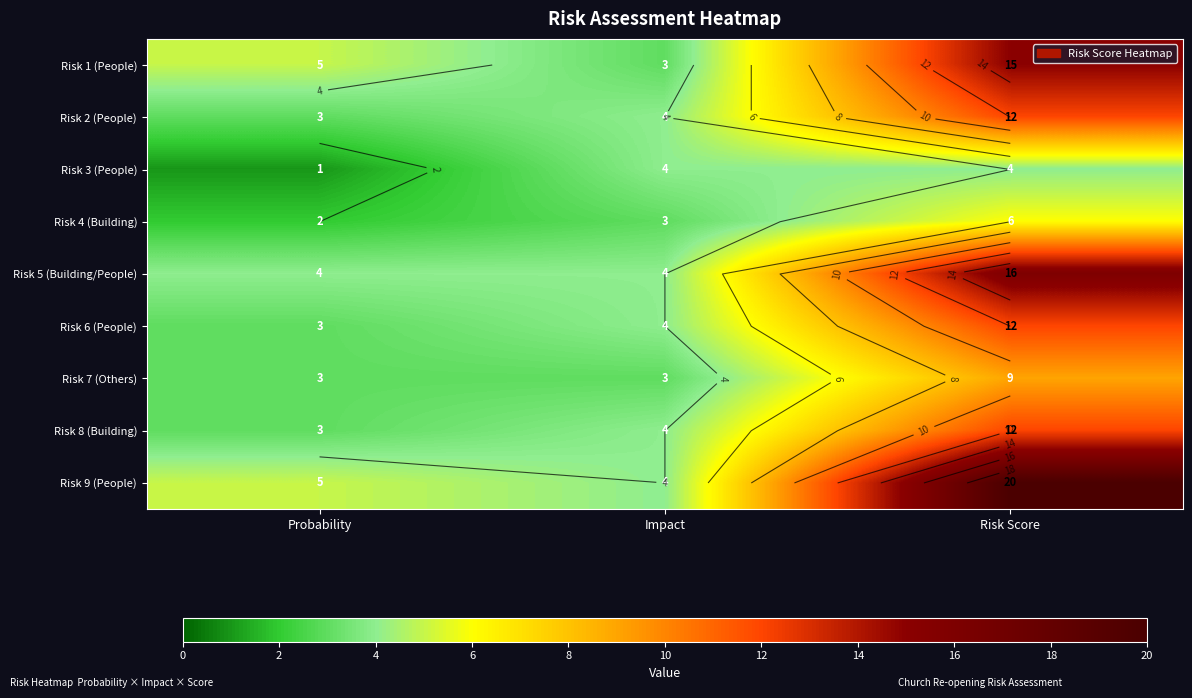

Which has a higher value, Risk Score or Impact?

Risk Score